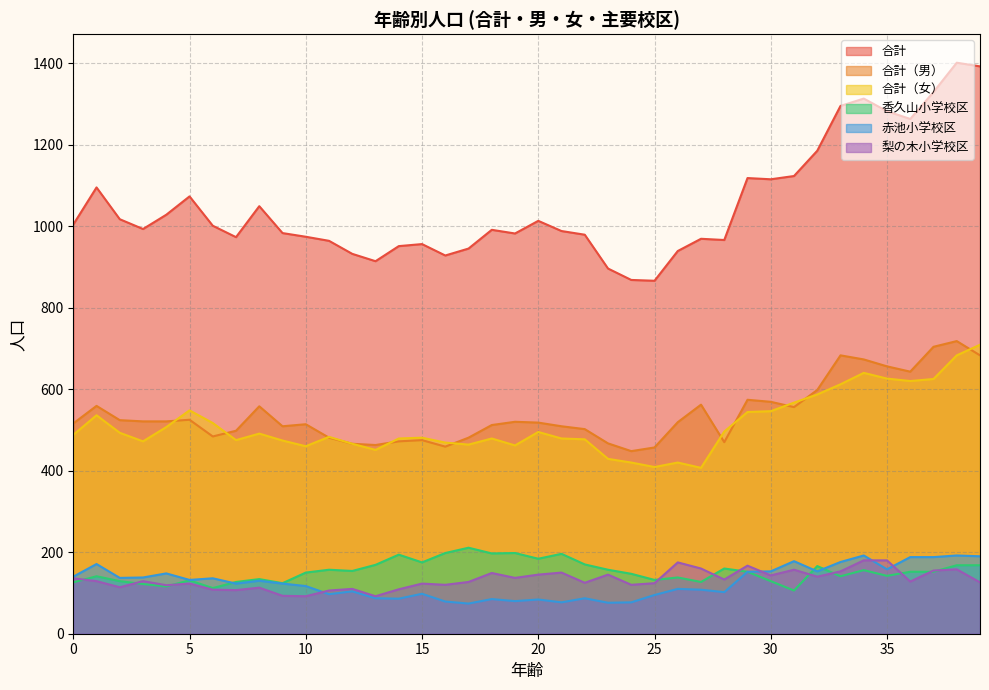

Rank the categories by 合計（女） value from lowest to highest.

27, 25, 24, 26, 23, 13, 10, 19, 17, 12, 16, 3, 9, 7, 22, 14, 18, 21, 15, 11, 0, 8, 2, 20, 28, 4, 6, 1, 29, 30, 5, 31, 32, 33, 36, 37, 35, 34, 38, 39